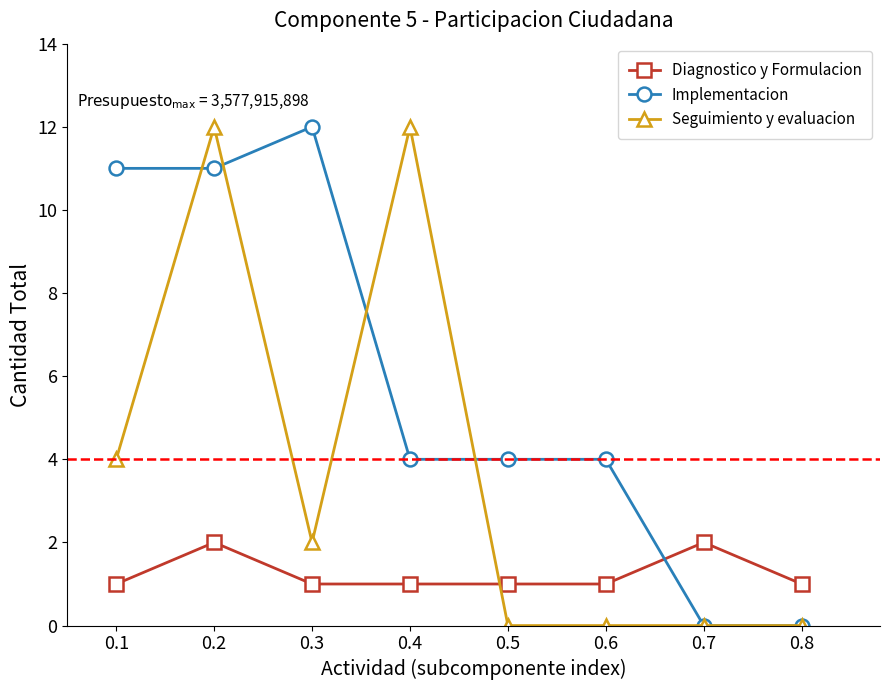

Count the Diagnostico y Formulacion values in the range 1 to 2.

8